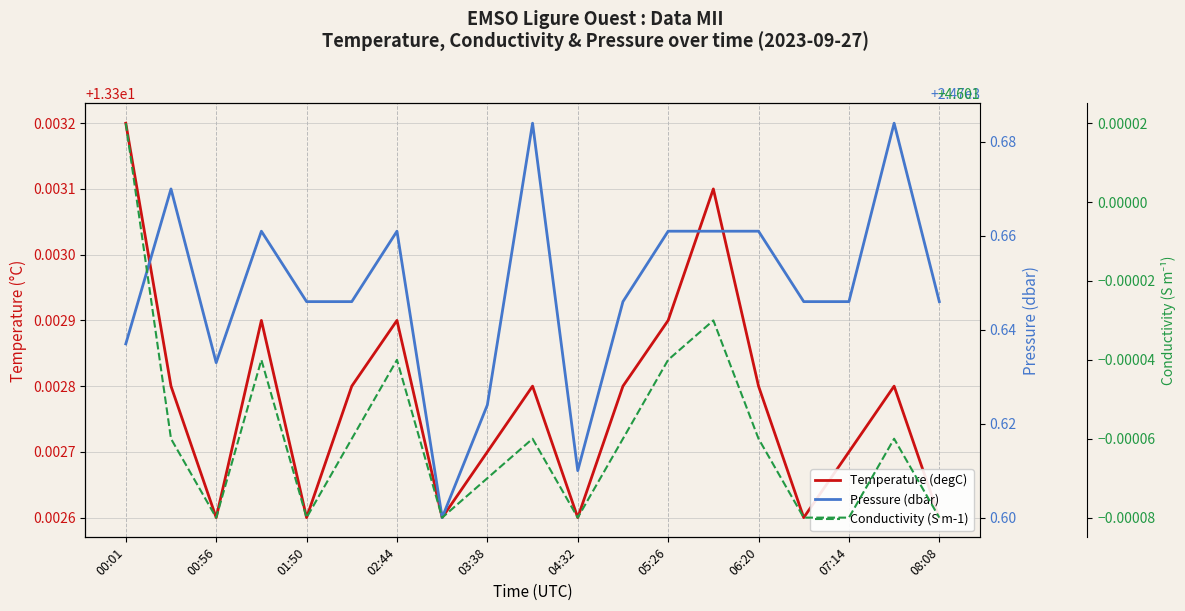

True or false: Temperature (degC) has more than 2 points higher than both neighbors.

True